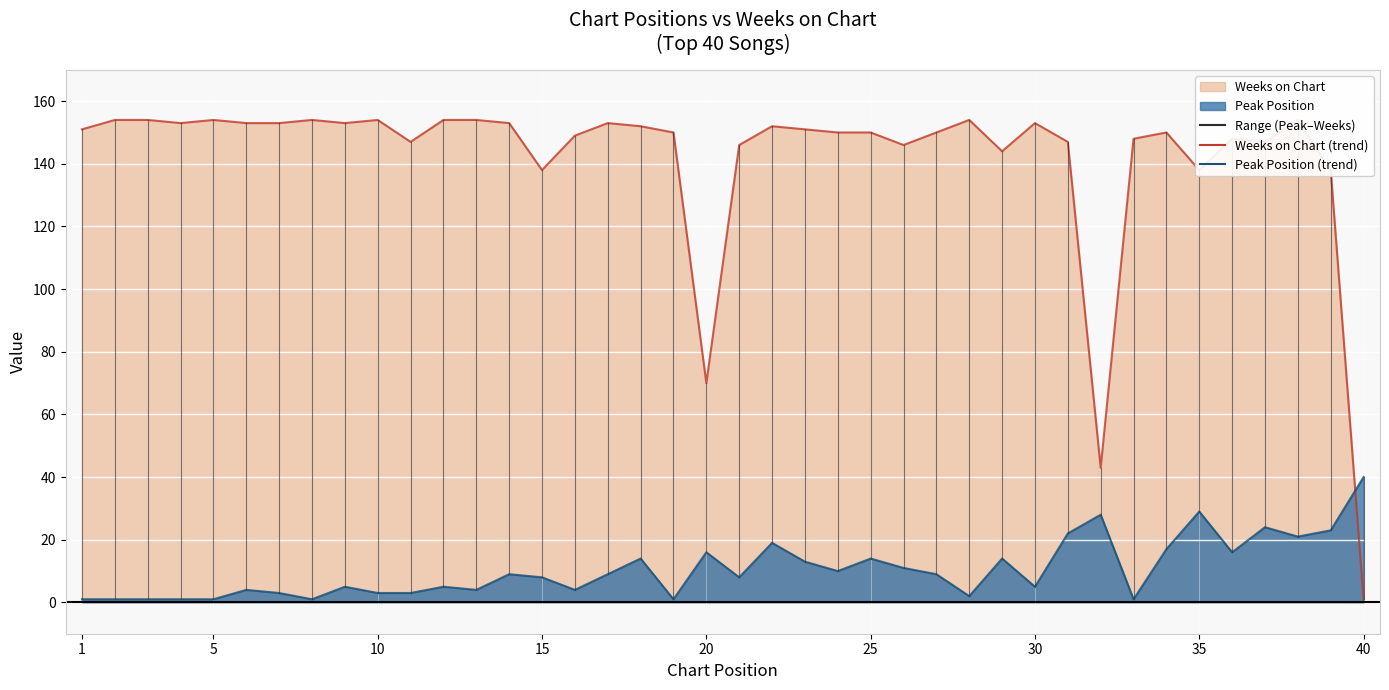

The Peak Position series shows 1 at 19. True or false?

False